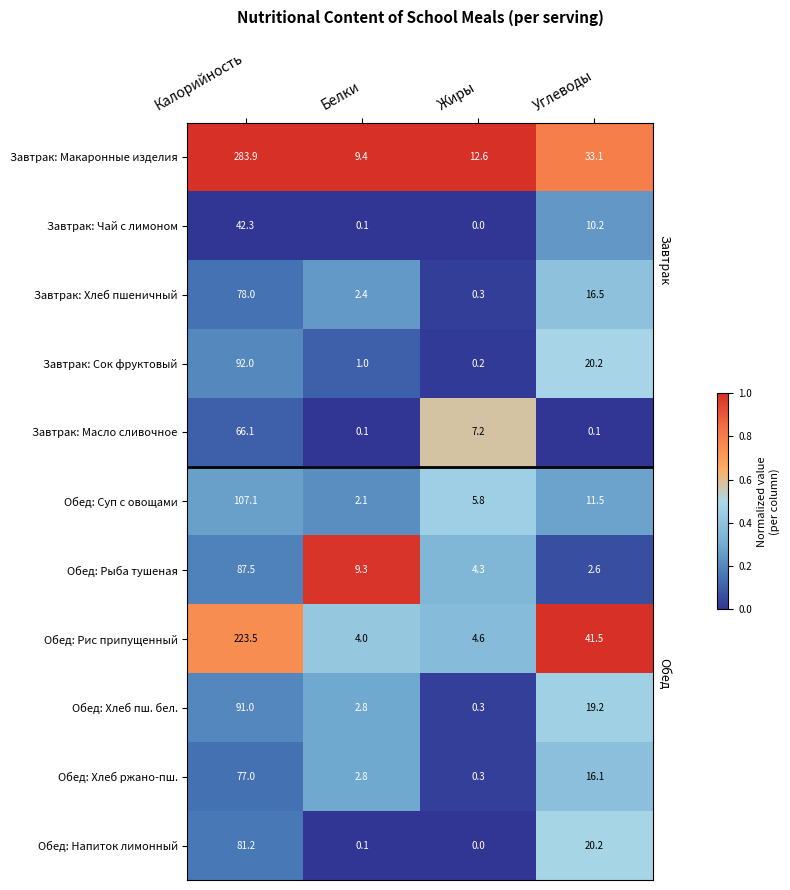

What is the maximum value for Завтрак: Масло сливочное?

66.1